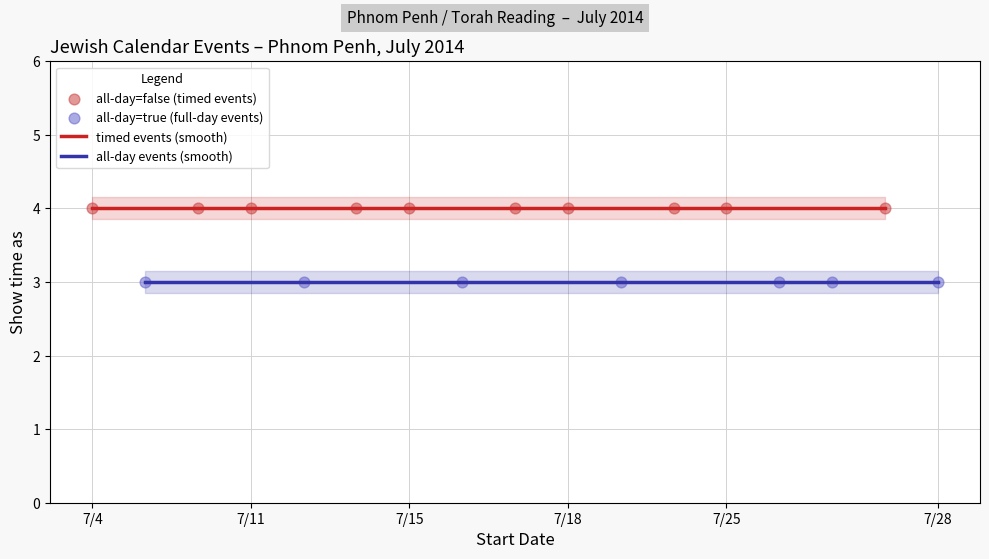

Which series has the widest spread of Y values?

Show time as (all-day=false)